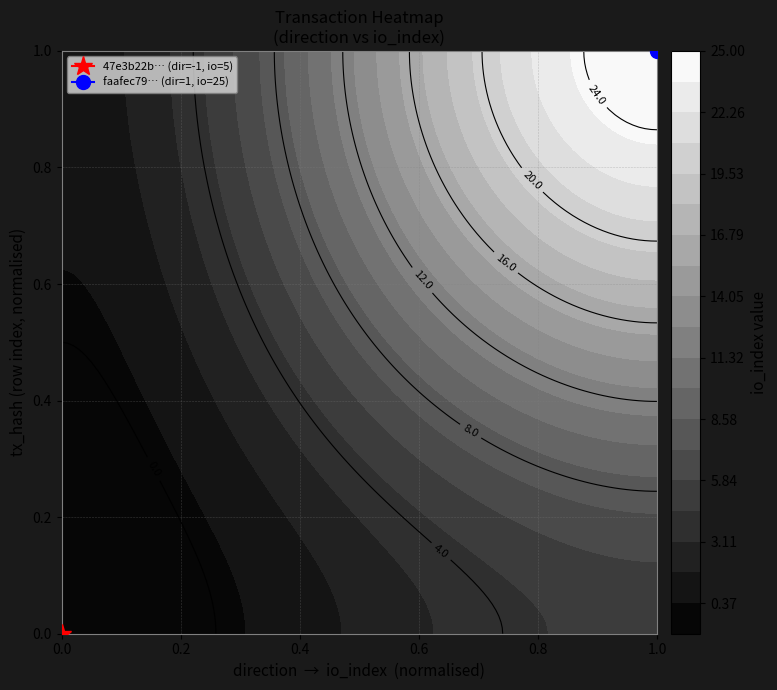

Which series has the largest total across all categories?

faafec79934b82fa72070ec2e64634e0a50111c